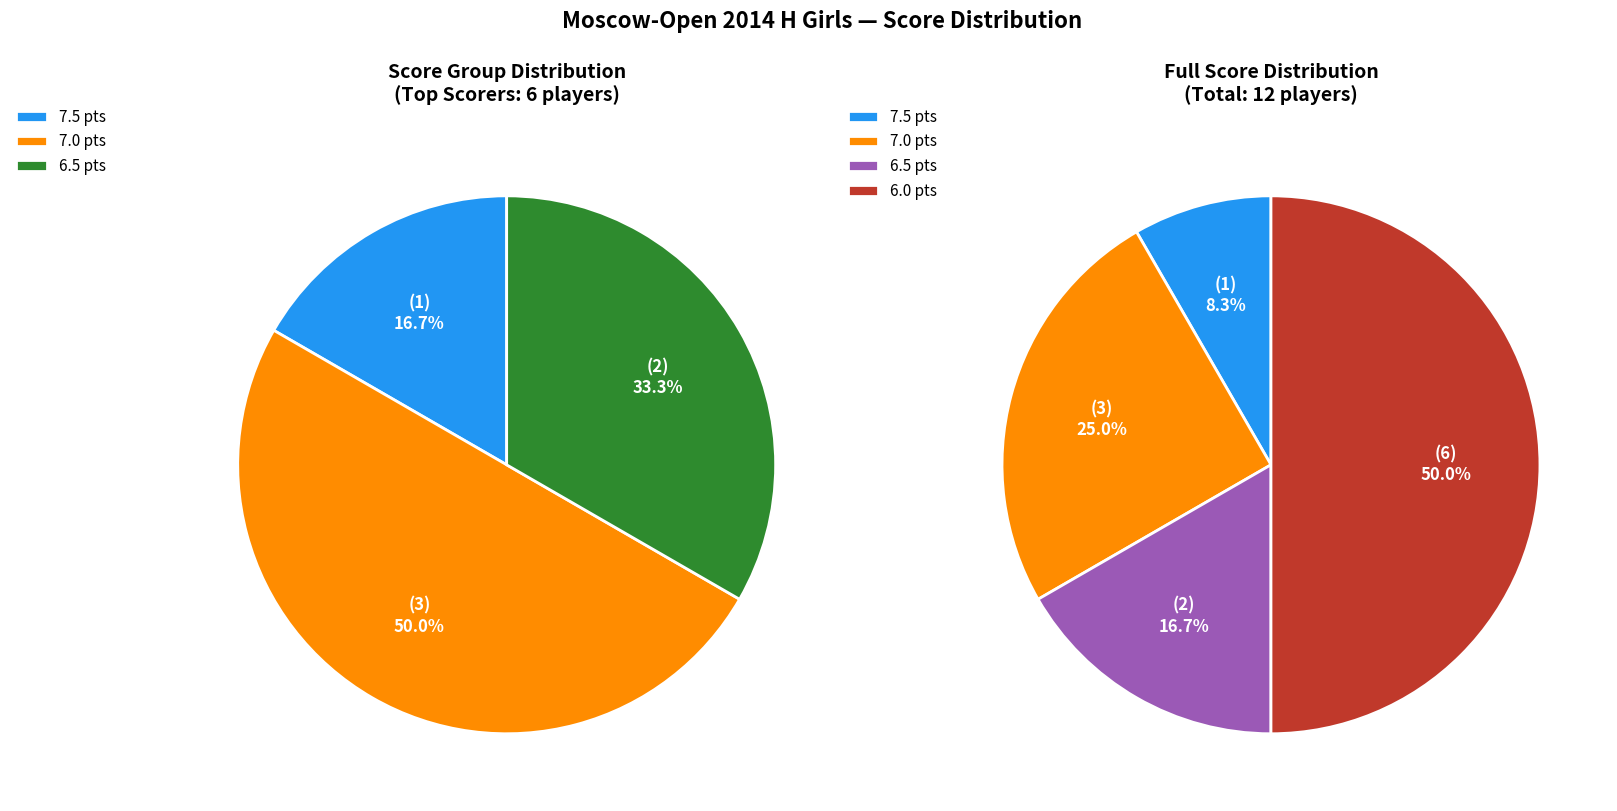

The Zavivaeva Emilia slice represents 23% of the pie. True or false?

False